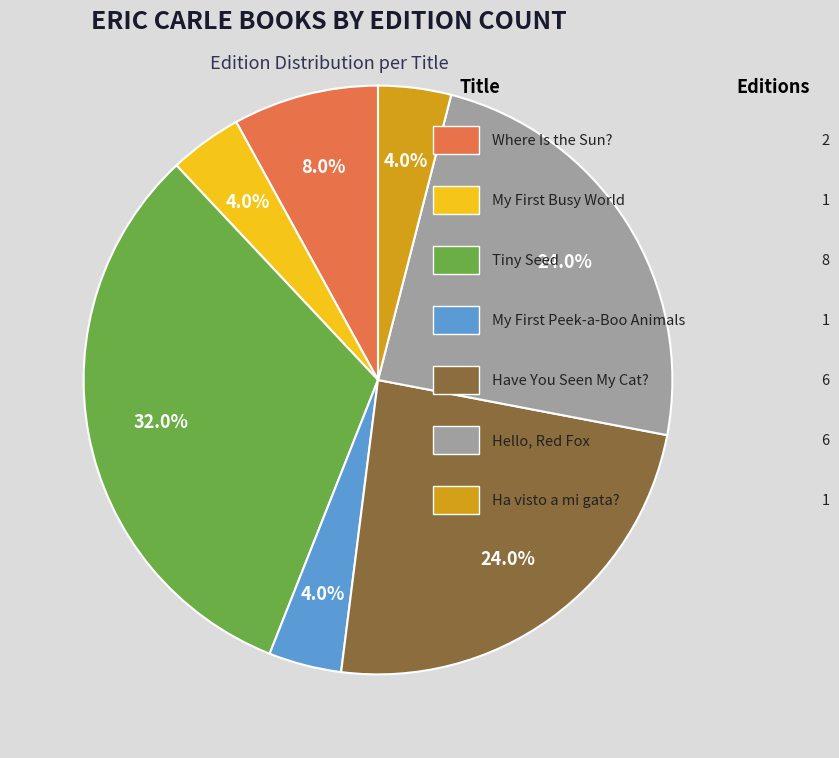

Does any single category account for the majority?

No